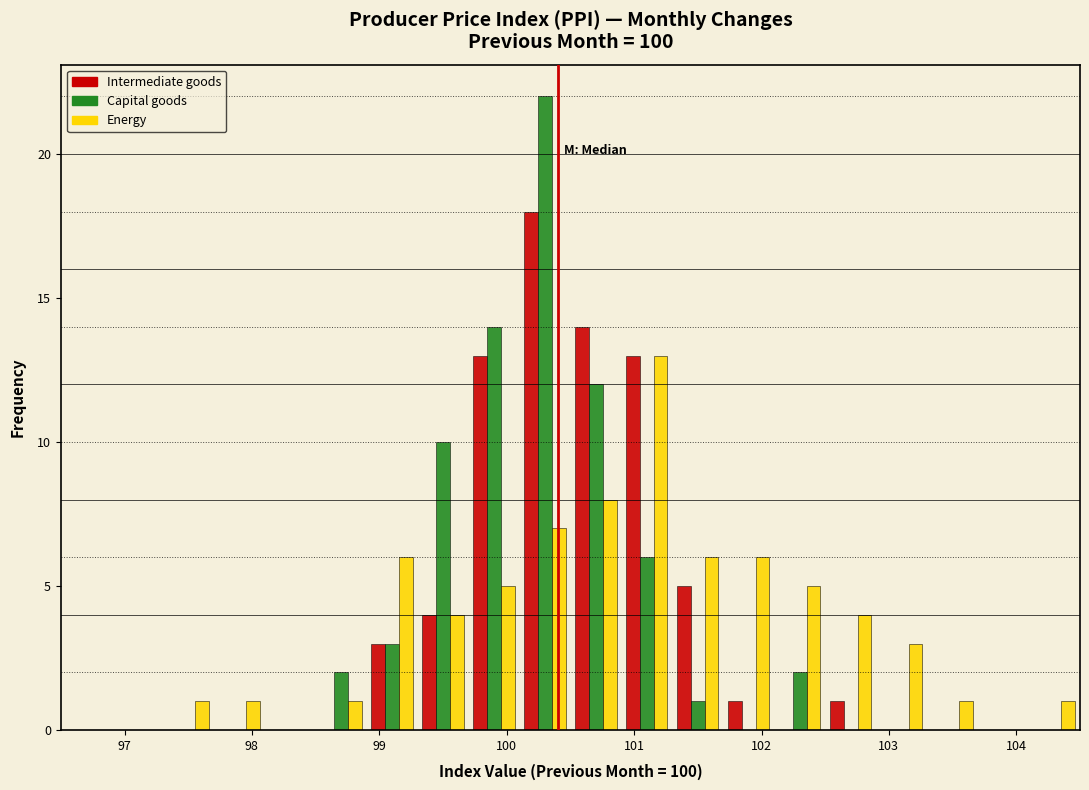

What is the height of the Capital goods bar covering 99.3 to 99.7 on the x-axis? The values are not printed on the chart, so give them approximately, as read against the axis.

10